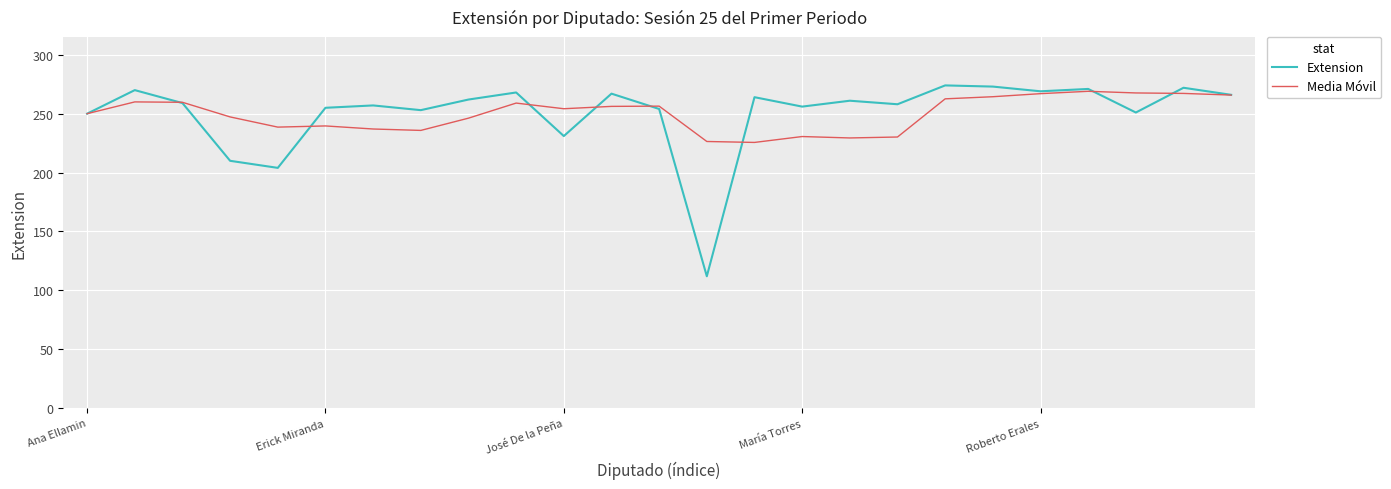

What is the smallest value displayed?

112.0